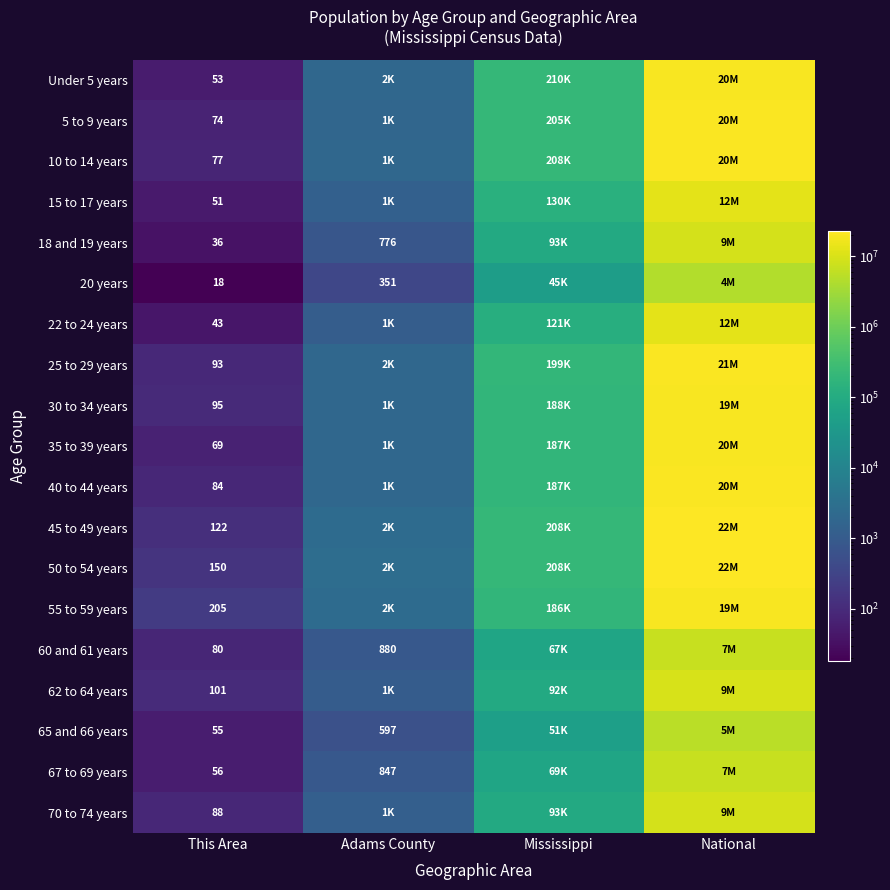

The value of 35 to 39 years at This Area is 69. True or false?

True